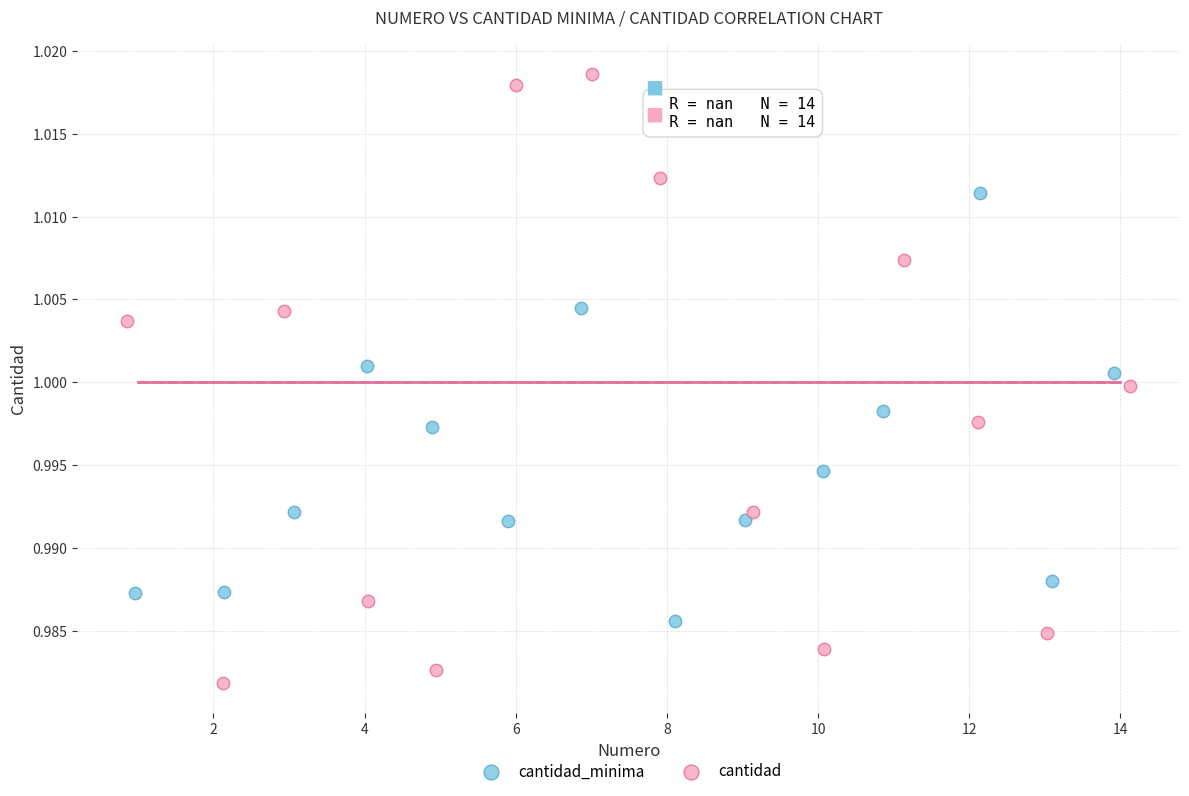

Which series has the widest spread of Y values?

cantidad